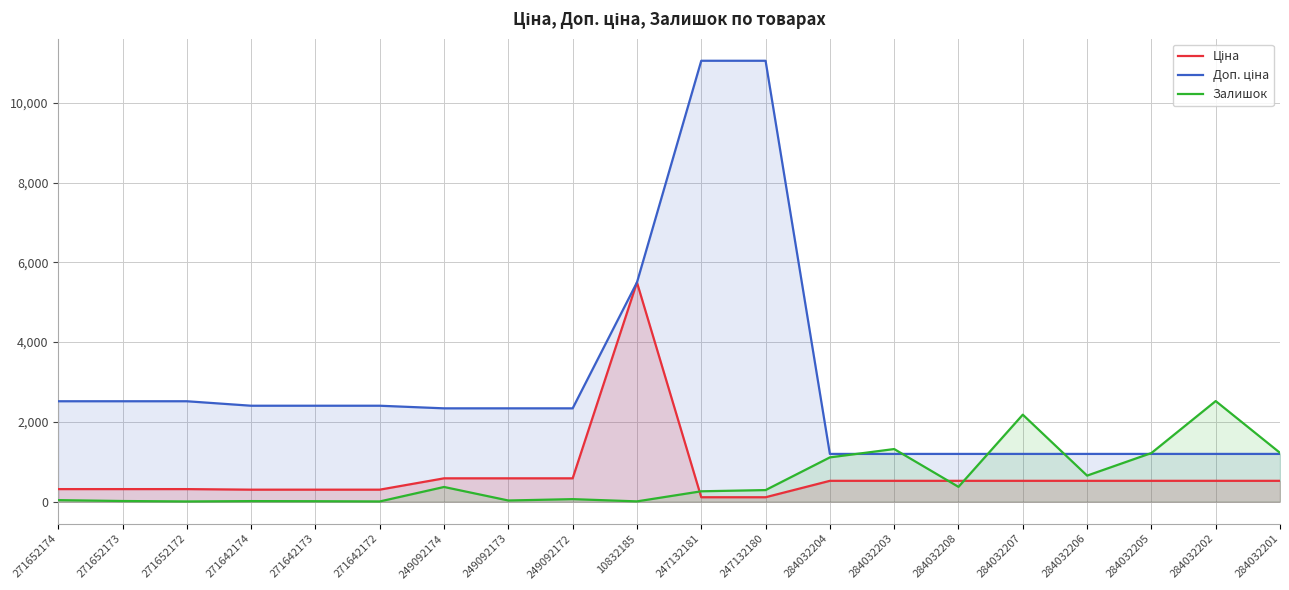

Reading left to right, transcribe all the data shown in this chart.

Ціна: 314.7	314.7	314.7	300.6	300.6	300.6	584.9	584.9	584.9	5497.3	110.5	110.5	522.2	522.2	522.2	522.2	522.2	522.2	522.2	522.2
Доп. ціна: 2517.5	2517.5	2517.5	2405.2	2405.2	2405.2	2339.7	2339.7	2339.7	5497.3	11055.0	11055.0	1197.0	1197.0	1197.0	1197.0	1197.0	1197.0	1197.0	1197.0
Залишок: 38.0	16.0	5.0	14.0	11.0	5.0	368.0	29.0	63.0	7.0	260.0	290.0	1110.0	1319.0	371.0	2181.0	653.0	1219.0	2522.0	1224.0